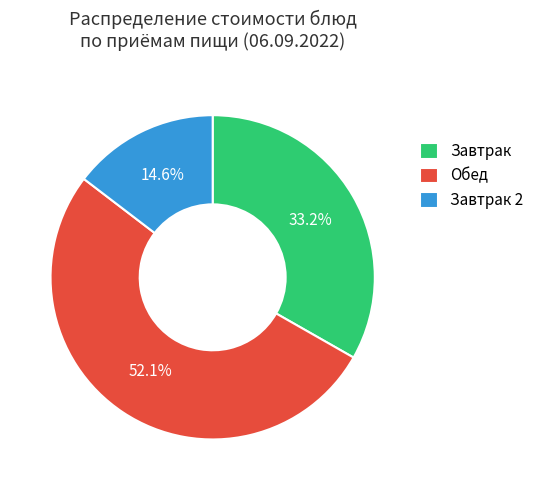

Rank the categories by value from lowest to highest.

Завтрак 2, Завтрак, Обед